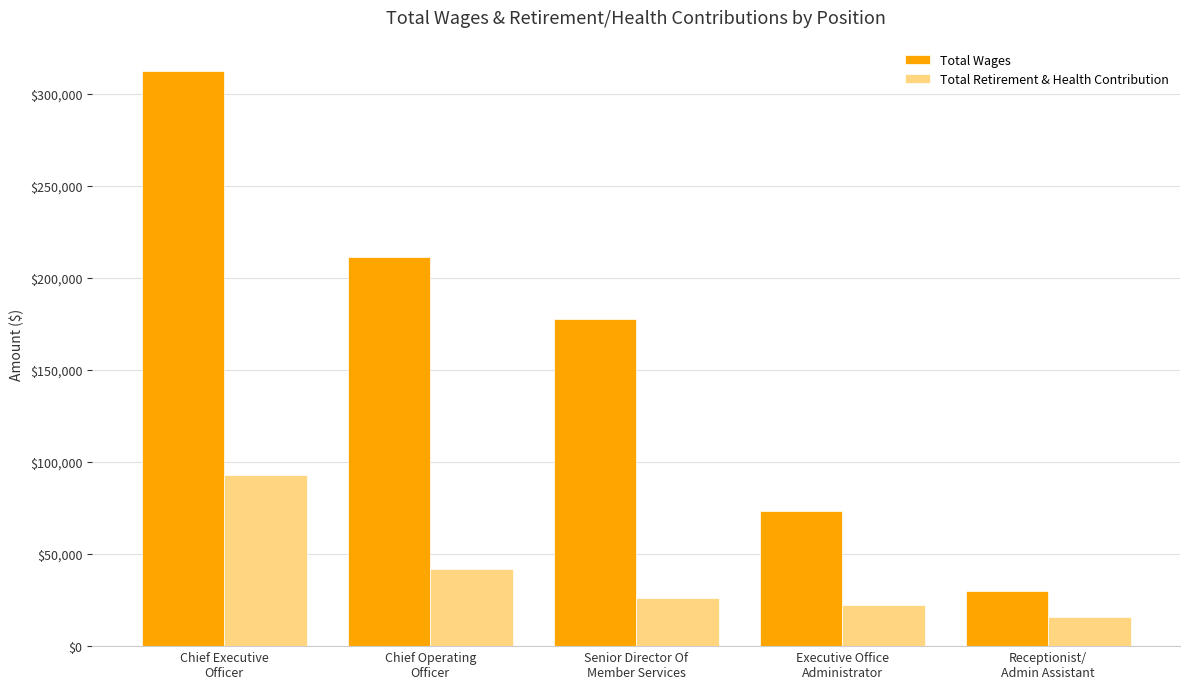

Is it true that Total Retirement & Health Contribution equals 15882 at Receptionist/
Admin Assistant?

True